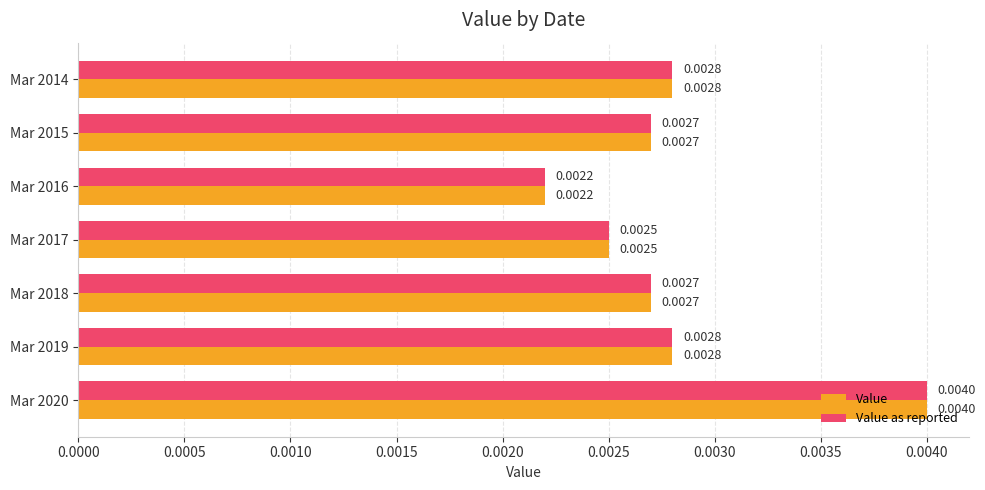

At which category is the sum across all series the highest?

Mar 2020